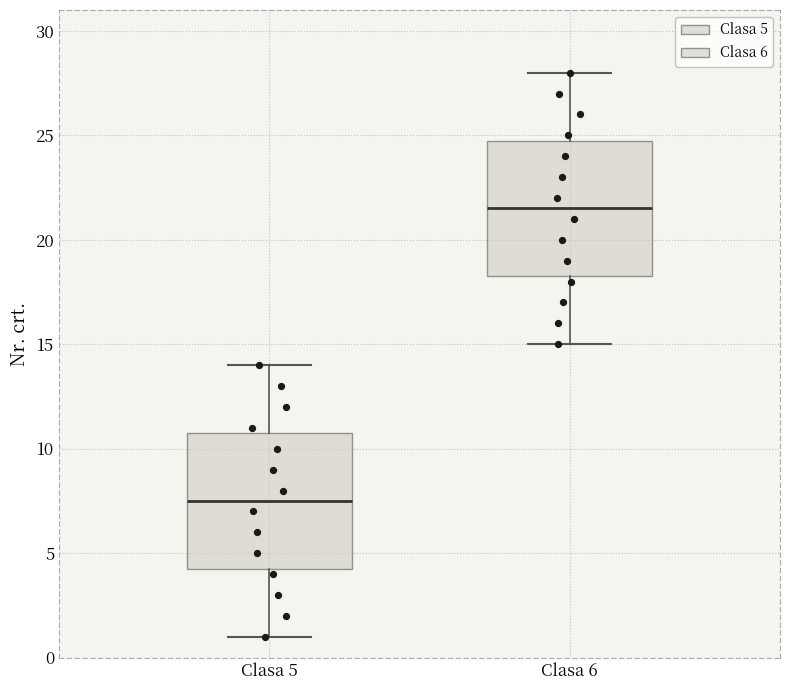

Which box's median line is the lowest?

Clasa 5